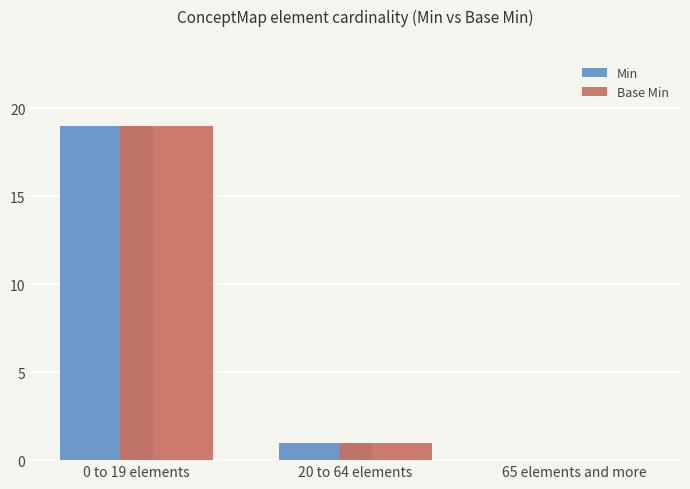

How many groups of bars are there?

3